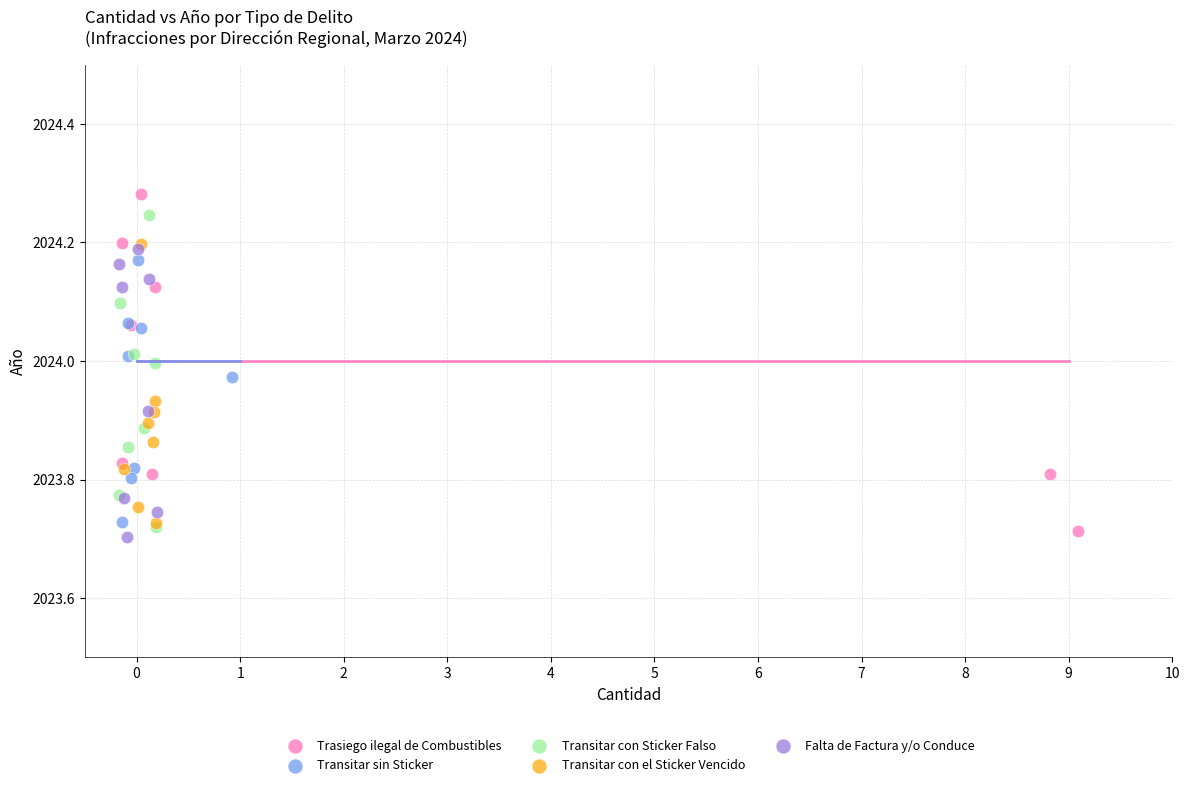

What are all the series names shown in the legend?

Trasiego ilegal de Combustibles, Transitar sin Sticker, Transitar con Sticker Falso, Transitar con el Sticker Vencido, Falta de Factura y/o Conduce